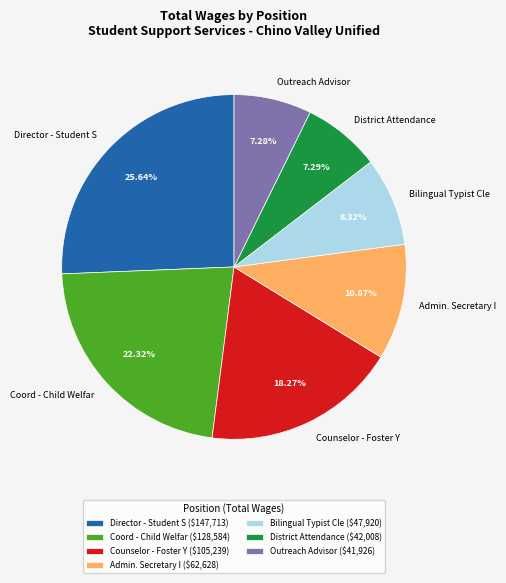

Which has a higher value, Admin. Secretary I or Coord - Child Welfar?

Coord - Child Welfar